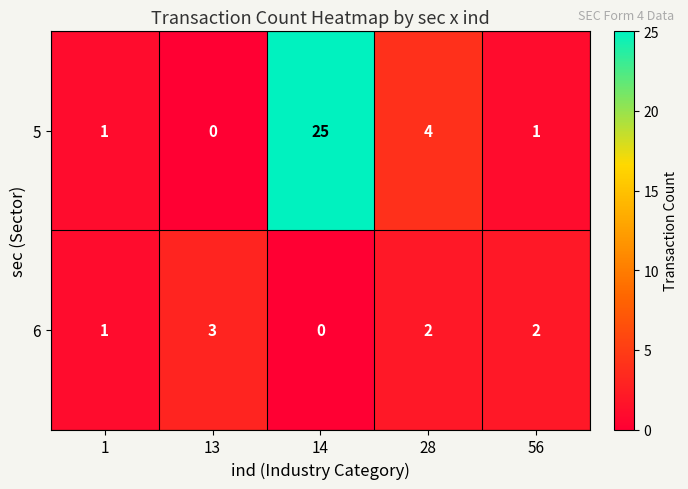

List the series in order of their peak value, highest first.

5, 6